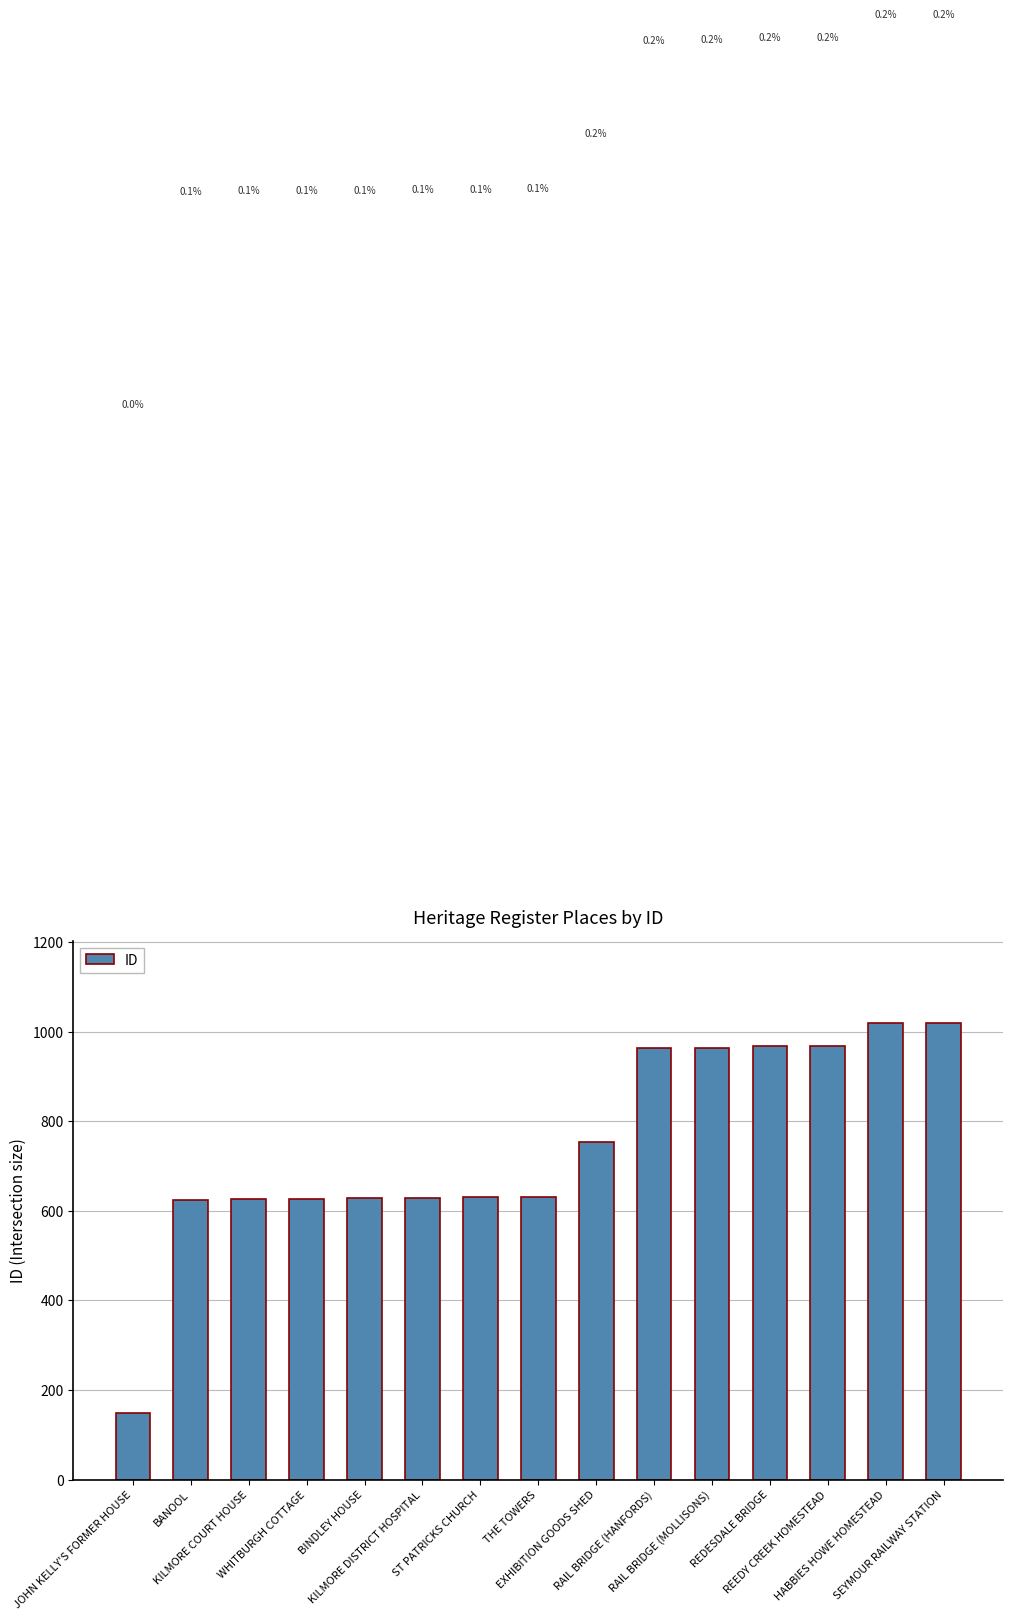

What is the average value?

747